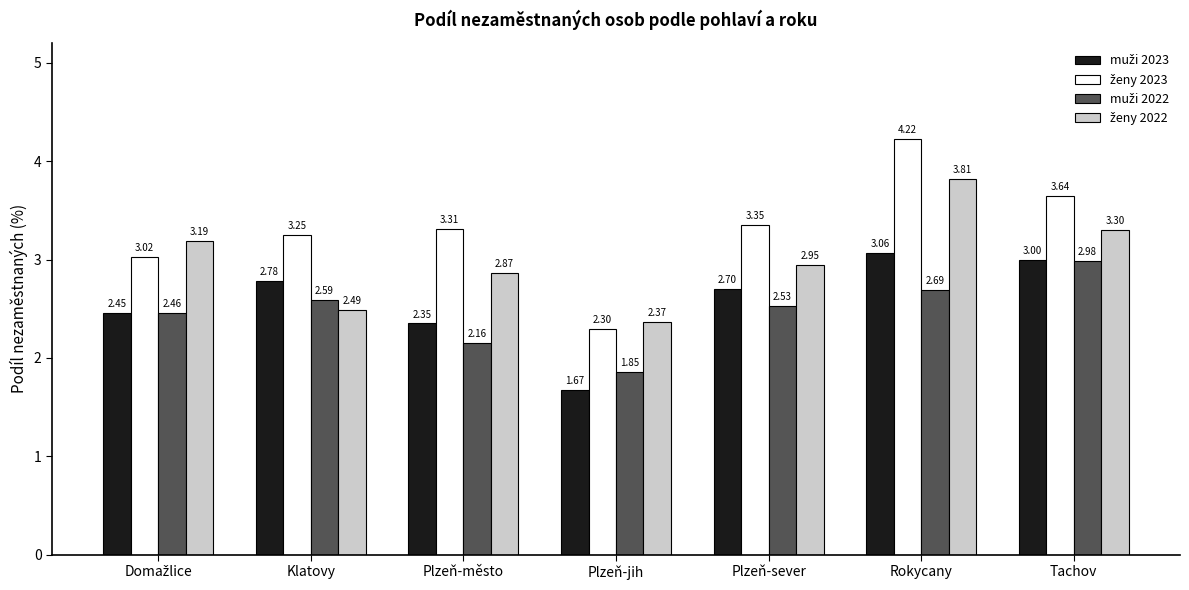

At which category is the sum across all series the highest?

Rokycany